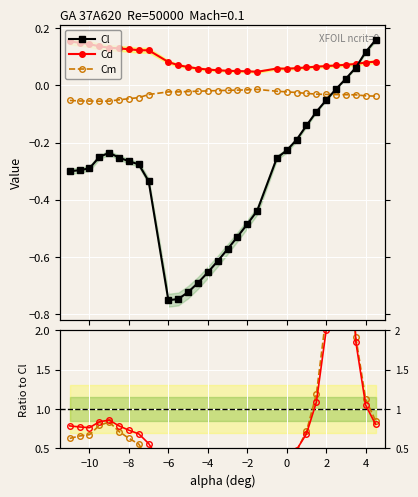

Is the value of Cm at 21 greater than the value of Cd at −4?

No